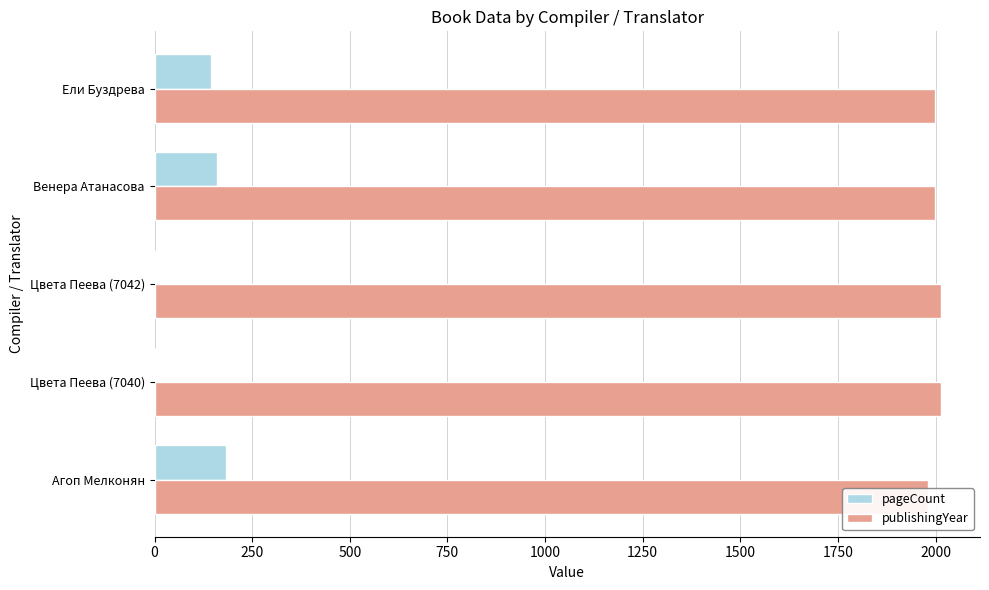

Rank the series by their maximum value, from lowest to highest.

pageCount, publishingYear